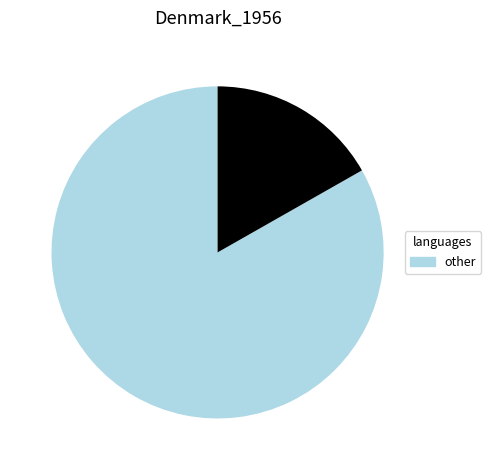

Does any single category account for the majority?

Yes